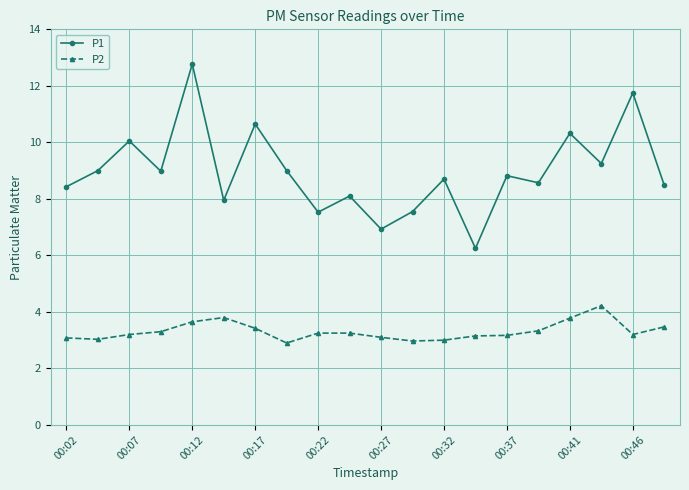

Which series has the largest total across all categories?

P1